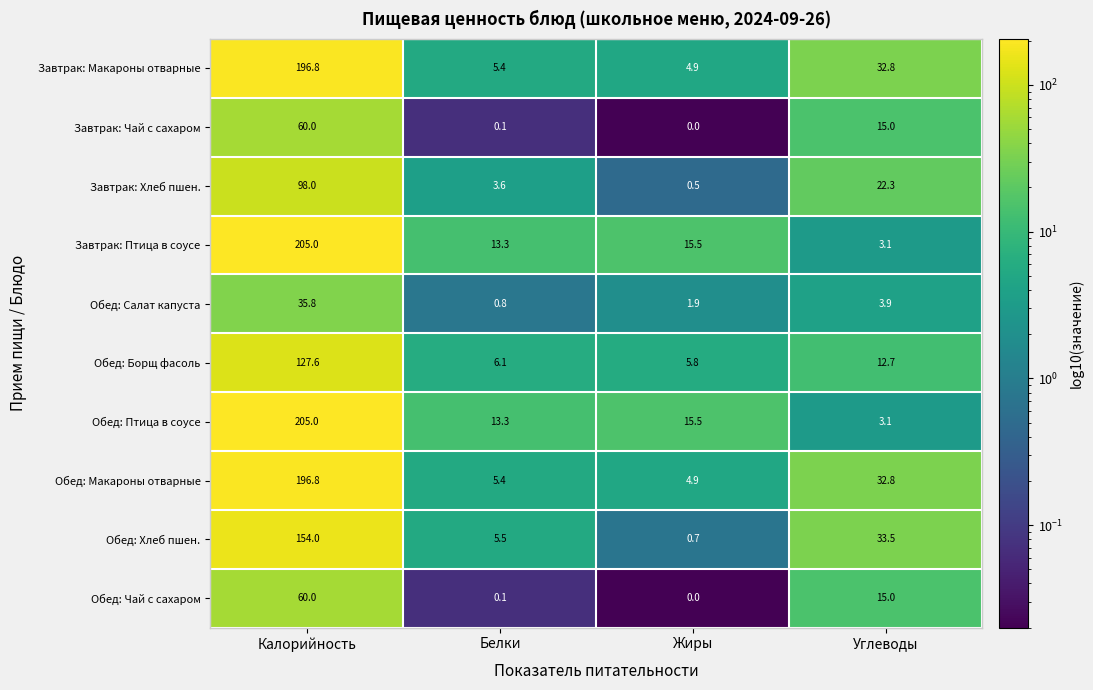

True or false: Обед: Птица в соусе has a value of 3.1 at Углеводы.

True